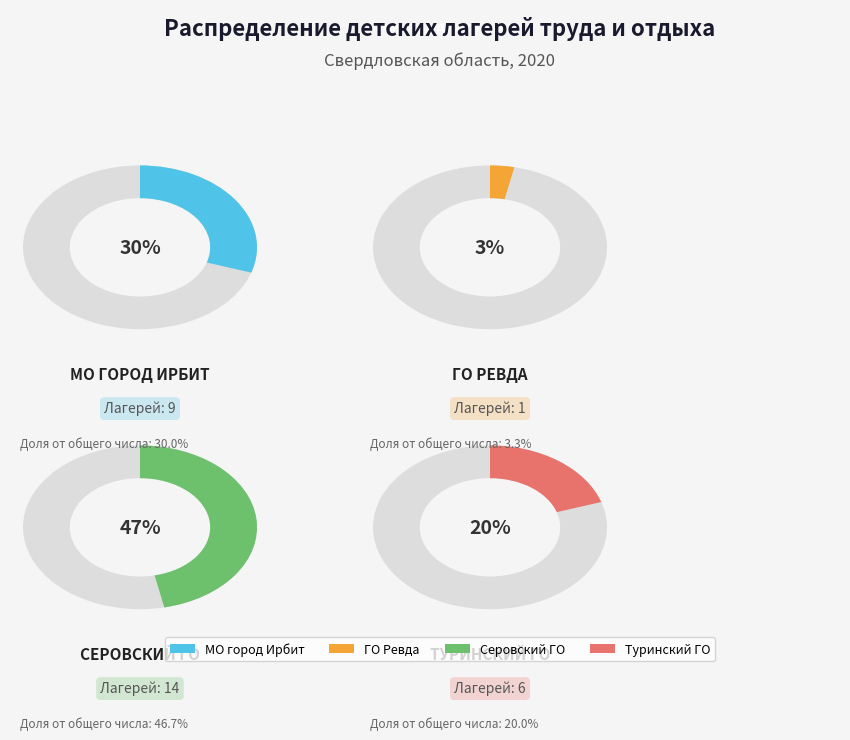

How many slices are in this pie chart?

4